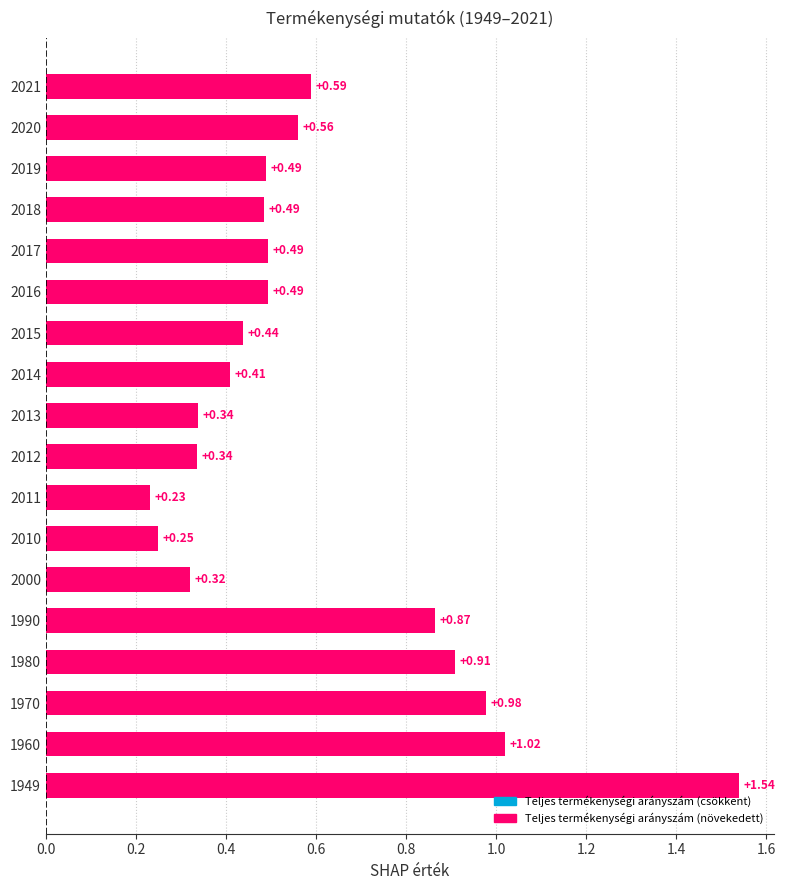

Which has a higher value, 2016 or 2014?

2016